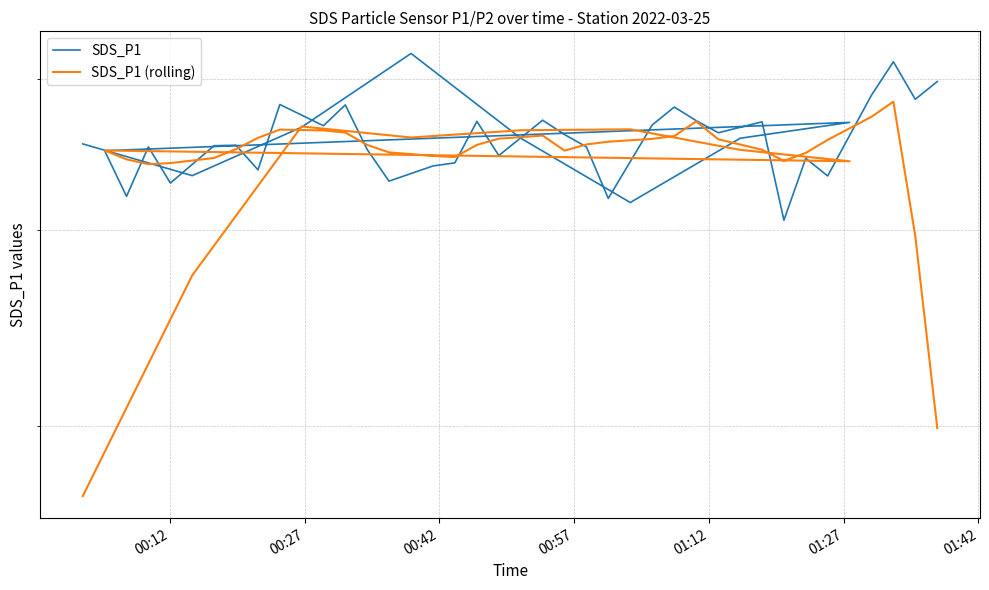

What is the sum of all SDS_P1 (rolling) values?

1772.7